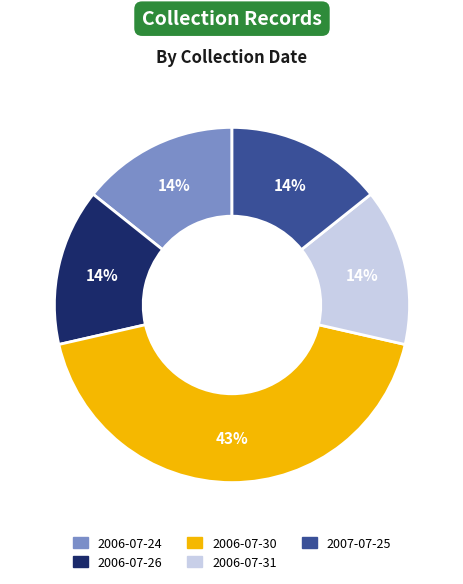

To the nearest percent, what is the average slice percentage?

20%